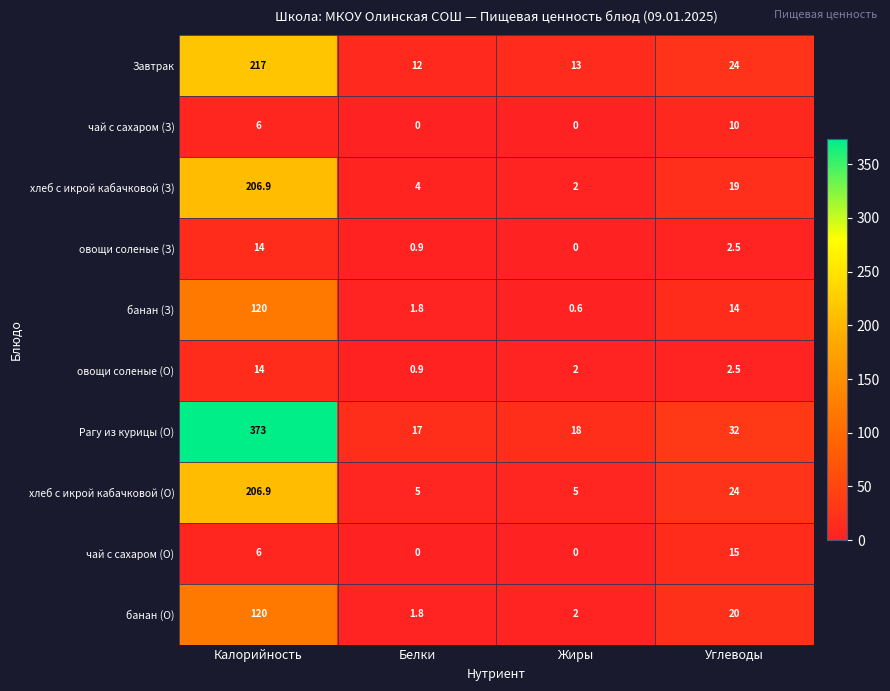

What is the difference between the хлеб с икрой кабачковой (О) values at Жиры and Калорийность?

201.9